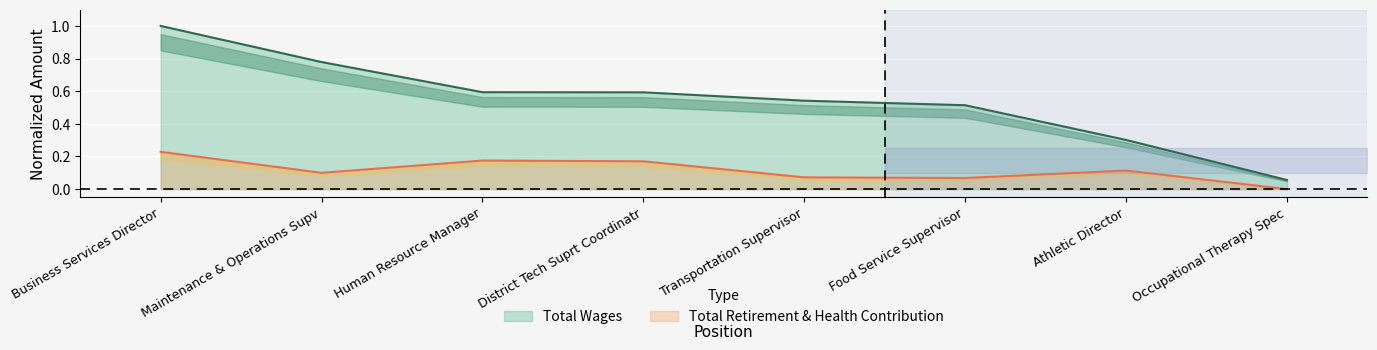

List the series in order of their peak value, highest first.

Total Wages, Total Retirement & Health Contribution